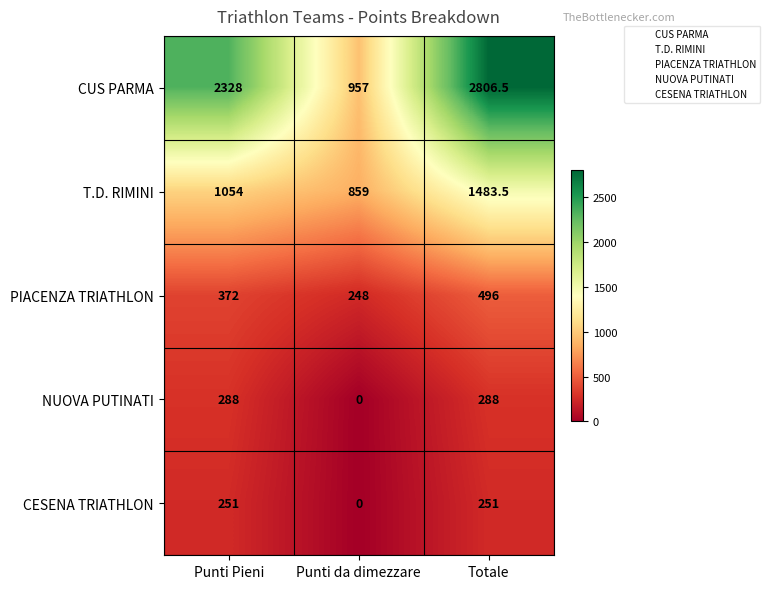

Rank the series at Punti Pieni from highest to lowest value.

CUS PARMA, T.D. RIMINI, PIACENZA TRIATHLON, NUOVA PUTINATI, CESENA TRIATHLON